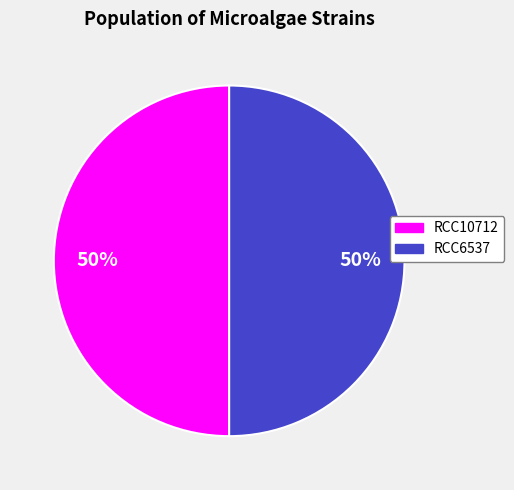

What percentage is the RCC6537 slice, to the nearest percent?

50%